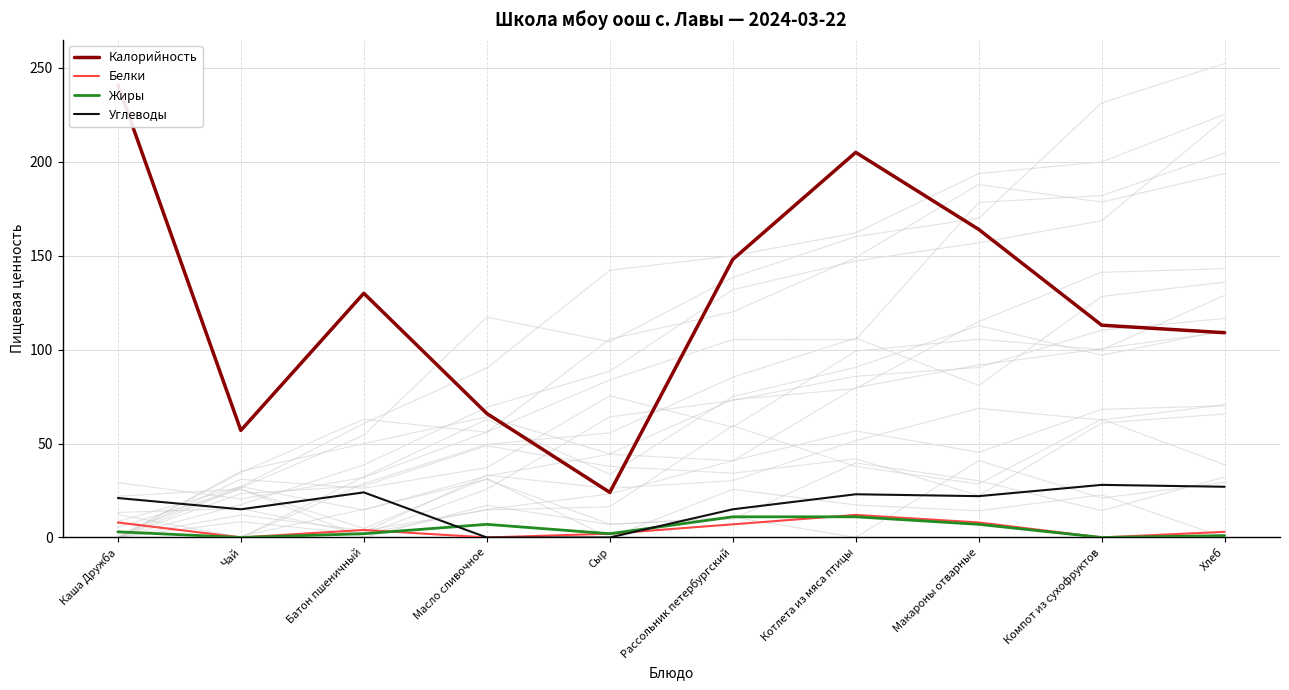

Reading left to right, list all the values displayed in this chart.

Калорийность: 241	57	130	66	24	148	205	164	113	109
Белки: 8	0	4	0	2	7	12	8	0	3
Жиры: 3	0	2	7	2	11	11	7	0	1
Углеводы: 21	15	24	0	0	15	23	22	28	27